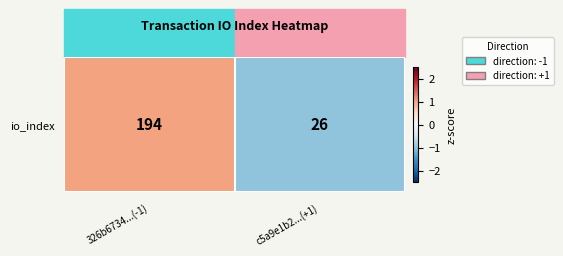

The value at 326b6734...(-1) is 1. True or false?

False